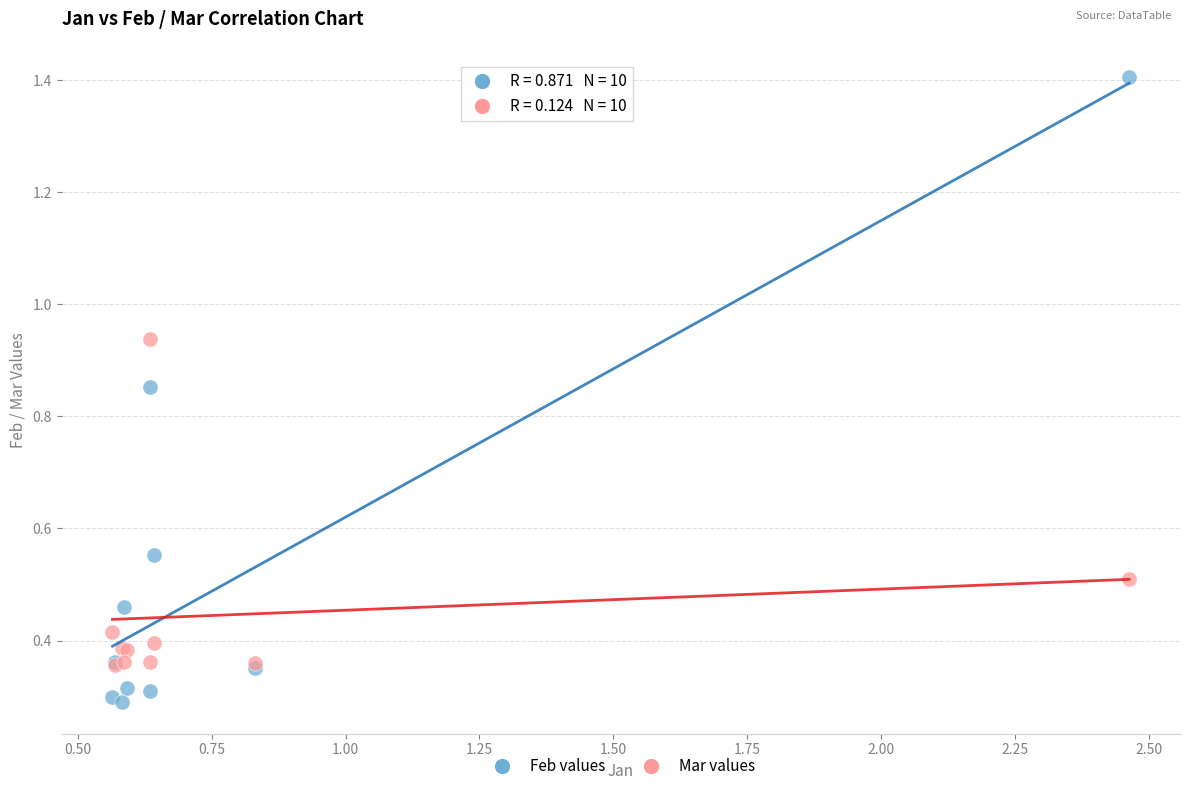

What are all the series names shown in the legend?

Feb values, Mar values